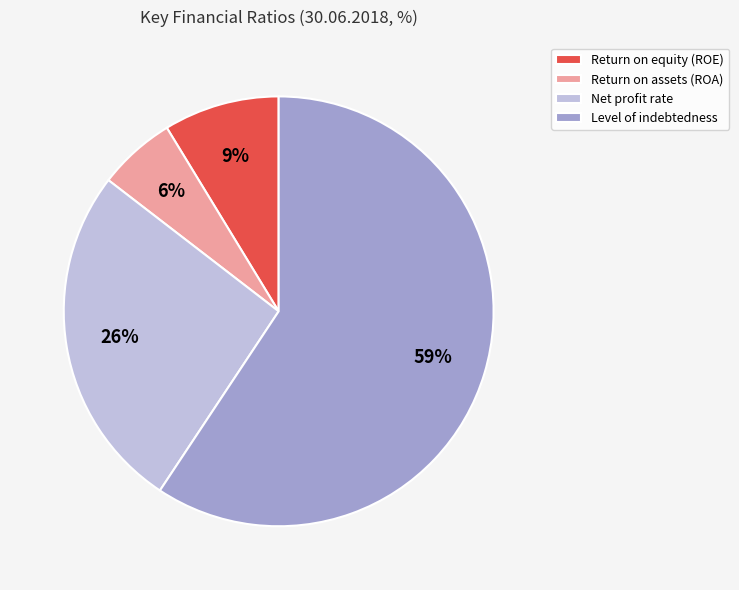

To the nearest percent, what is the difference between the Return on assets (ROA) and Level of indebtedness slice percentages?

53%